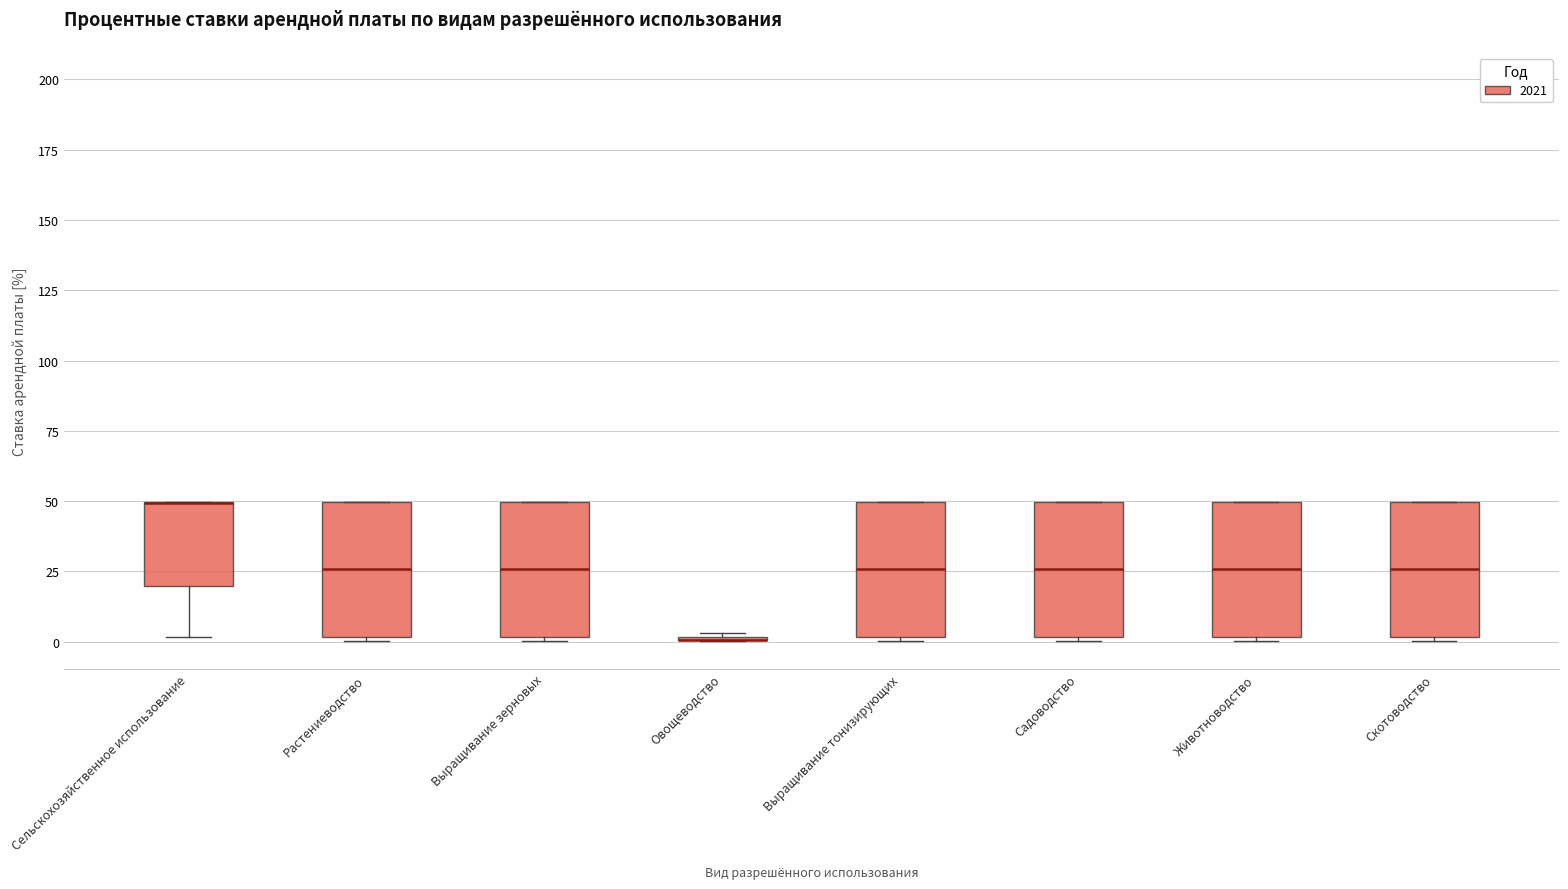

Reading left to right, read every box against the y-axis: the position of its median line, the range the box covers, and the ends of its whiskers. The values are not printed on the chart, so give them approximately, as read against the axis.

Сельскохозяйственное использование: median 50 (drawn on the box's upper edge), box 20 to 50, whiskers 0 to 50
Растениеводство: median 25, box 0 to 50, whiskers 0 to 50
Выращивание зерновых: median 25, box 0 to 50, whiskers 0 to 50
Овощеводство: box collapsed to a line at 0, whiskers 0 to 5
Выращивание тонизирующих: median 25, box 0 to 50, whiskers 0 to 50
Садоводство: median 25, box 0 to 50, whiskers 0 to 50
Животноводство: median 25, box 0 to 50, whiskers 0 to 50
Скотоводство: median 25, box 0 to 50, whiskers 0 to 50